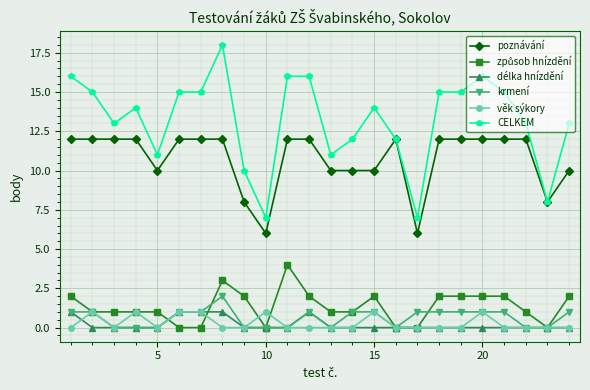

True or false: věk sýkory and poznávání intersect in this chart.

False